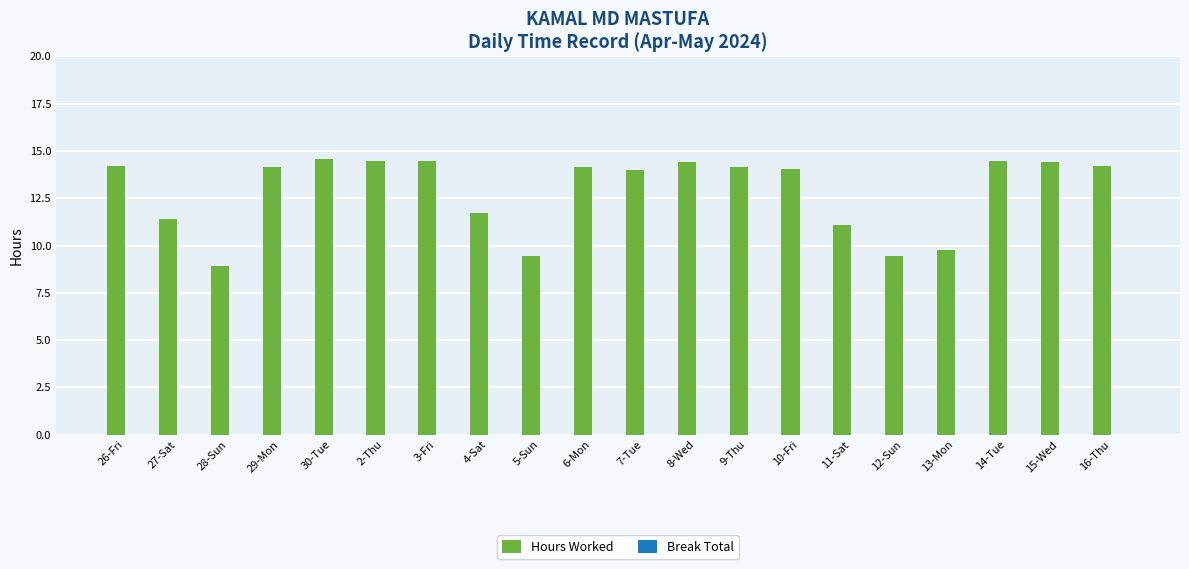

What is the minimum value shown in the chart?

8.9